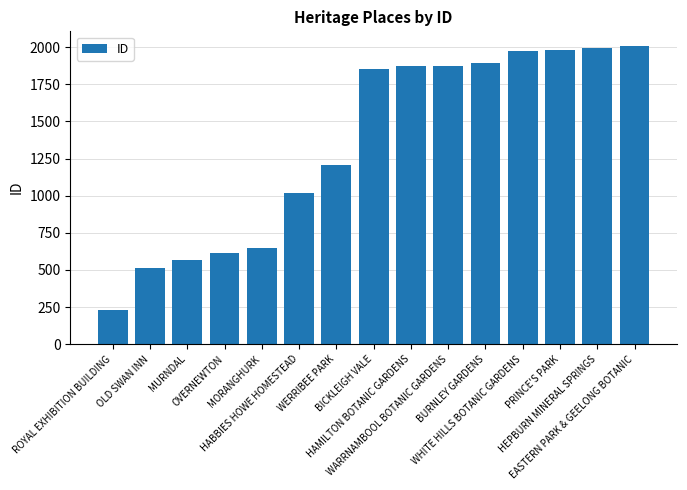

What is the value of the 7th bar from the left?

1207